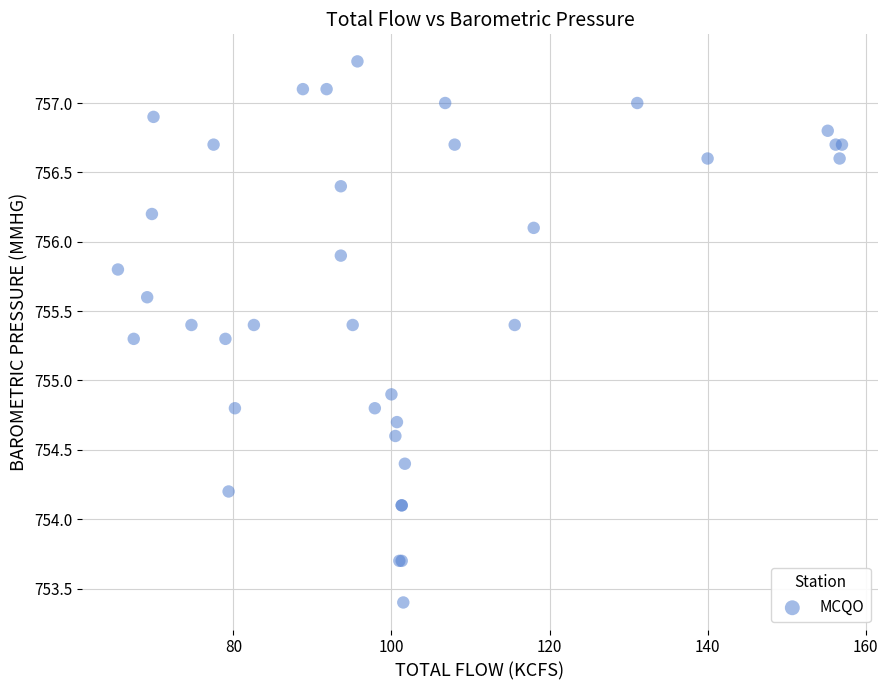

What Y value in the scatter plot is closest to 755?

754.9